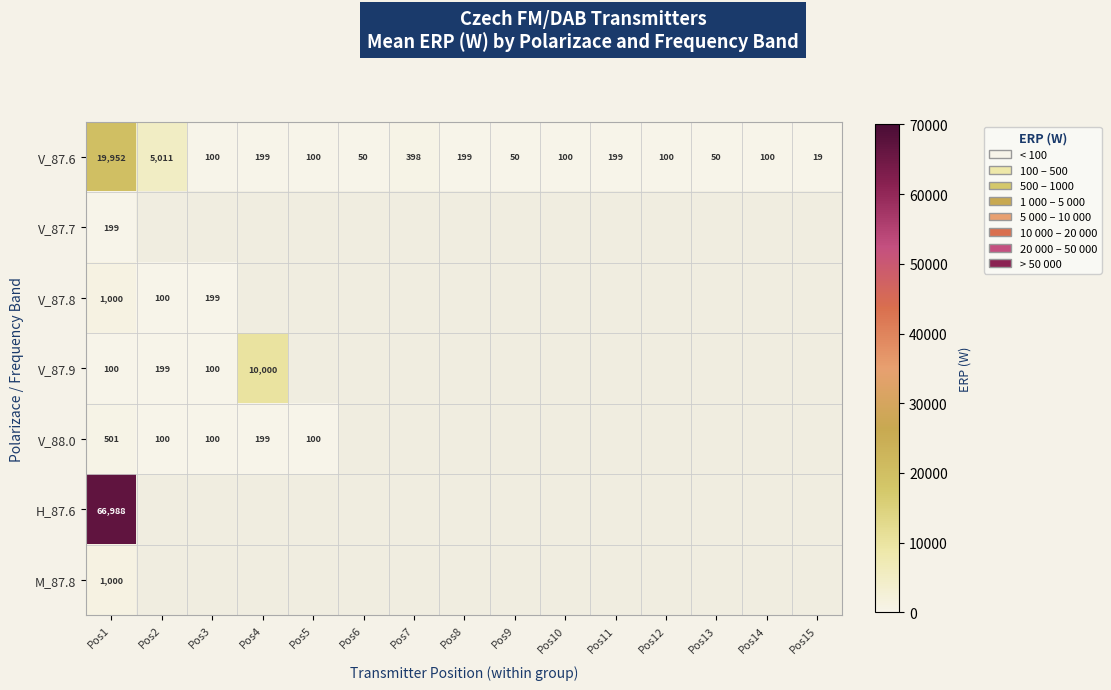

The value of M_87.8 at Pos1 is 1000. True or false?

True